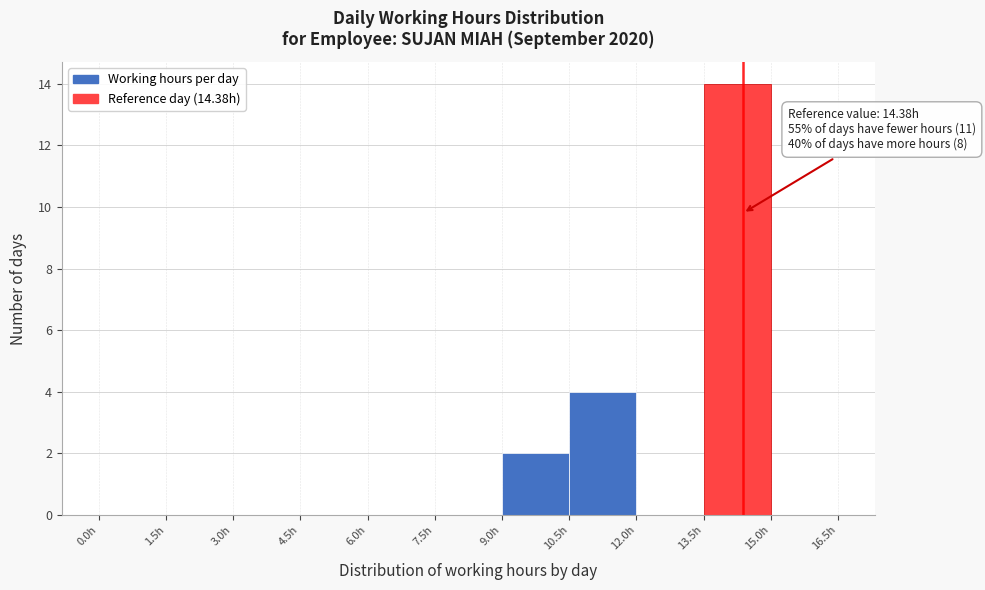

Over which range of the x-axis is the bar tallest?

13.5 to 15.0